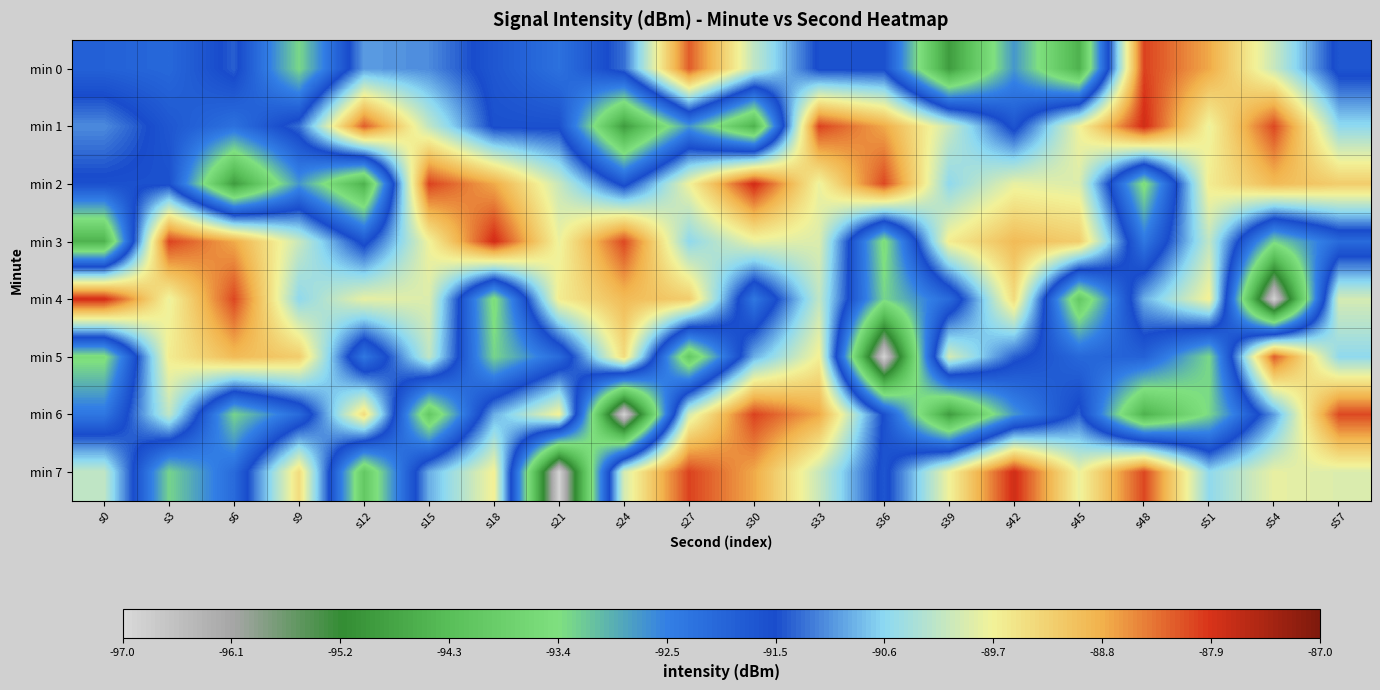

What is the difference between the highest and lowest values at s48?

6.7